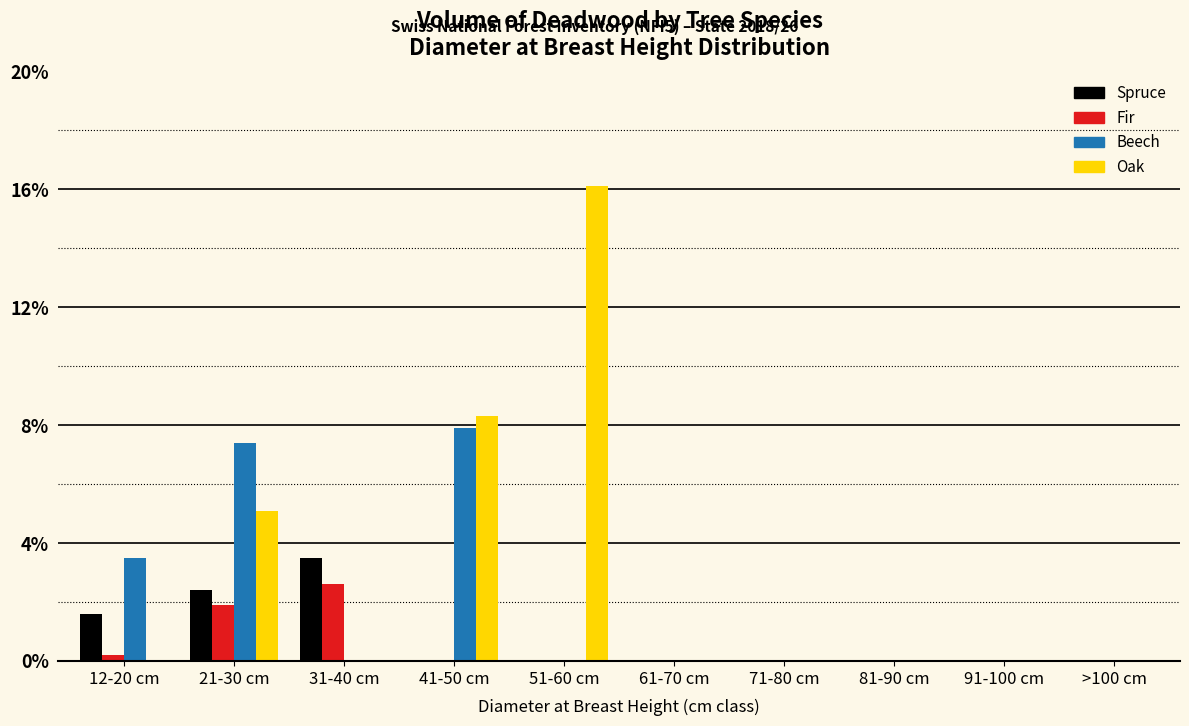

What is the greatest value displayed?

16.1